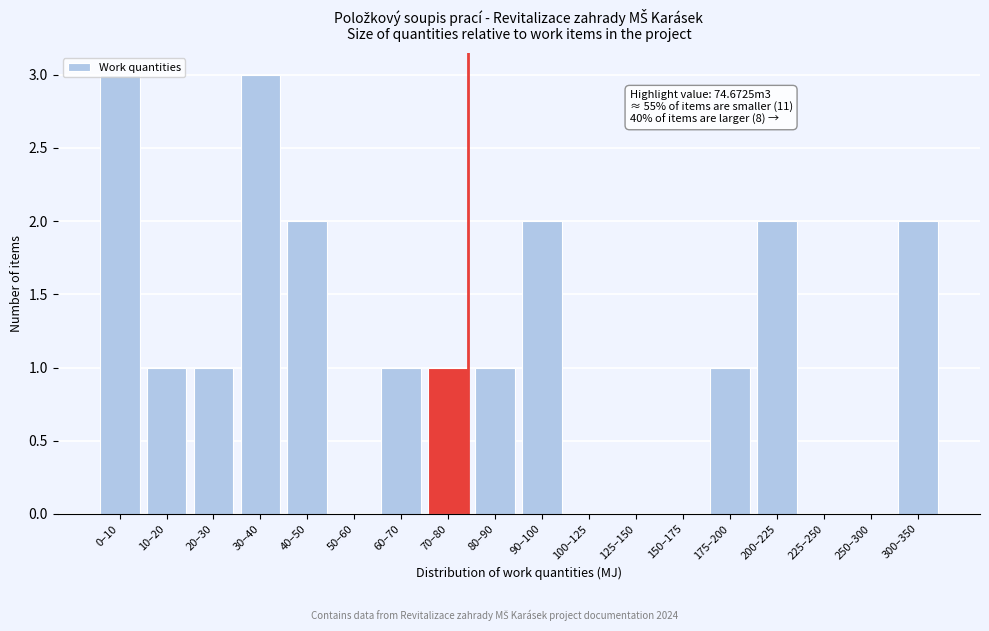

What is the sum of all values?

20